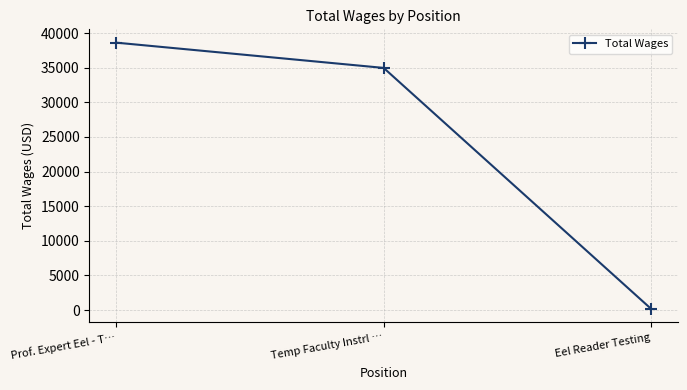

Reading left to right, what are all the values shown in this chart?

Prof. Expert Eel - T…=38608	Temp Faculty Instrl …=34960	Eel Reader Testing=162